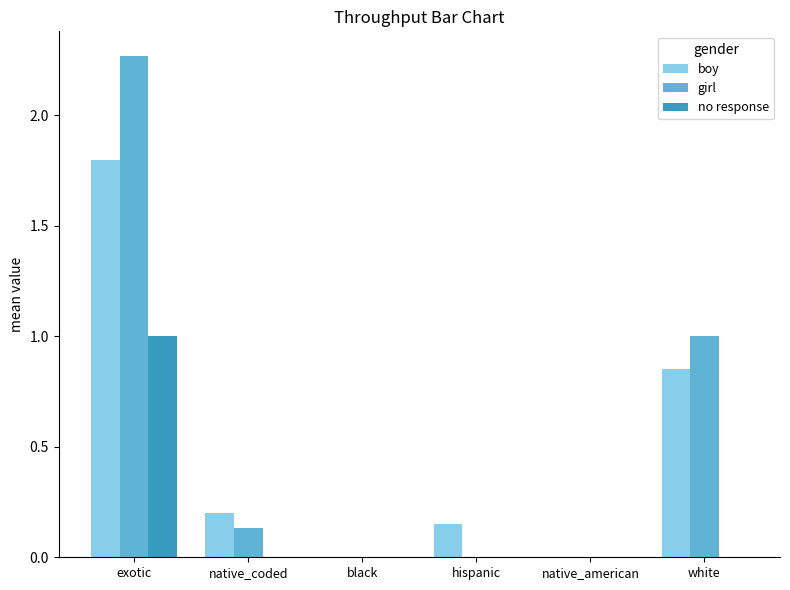

What is the sum of the no response values at exotic and white?

1.0